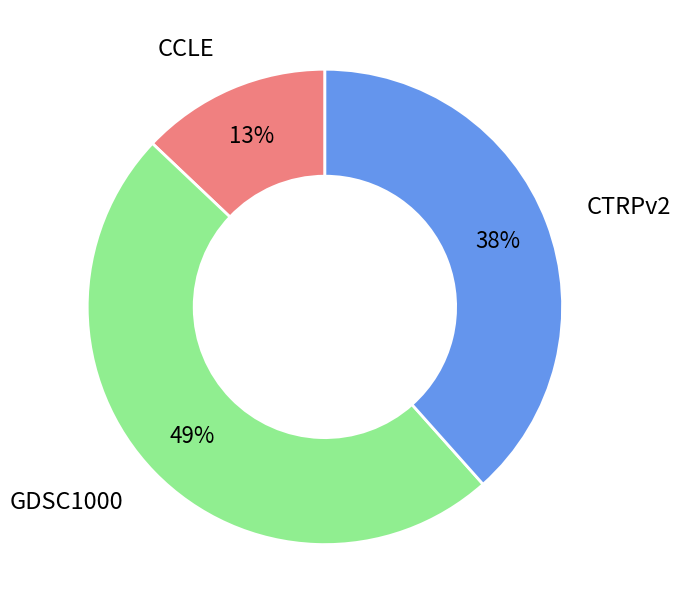

Is it true that CCLE is 13% of the pie?

True